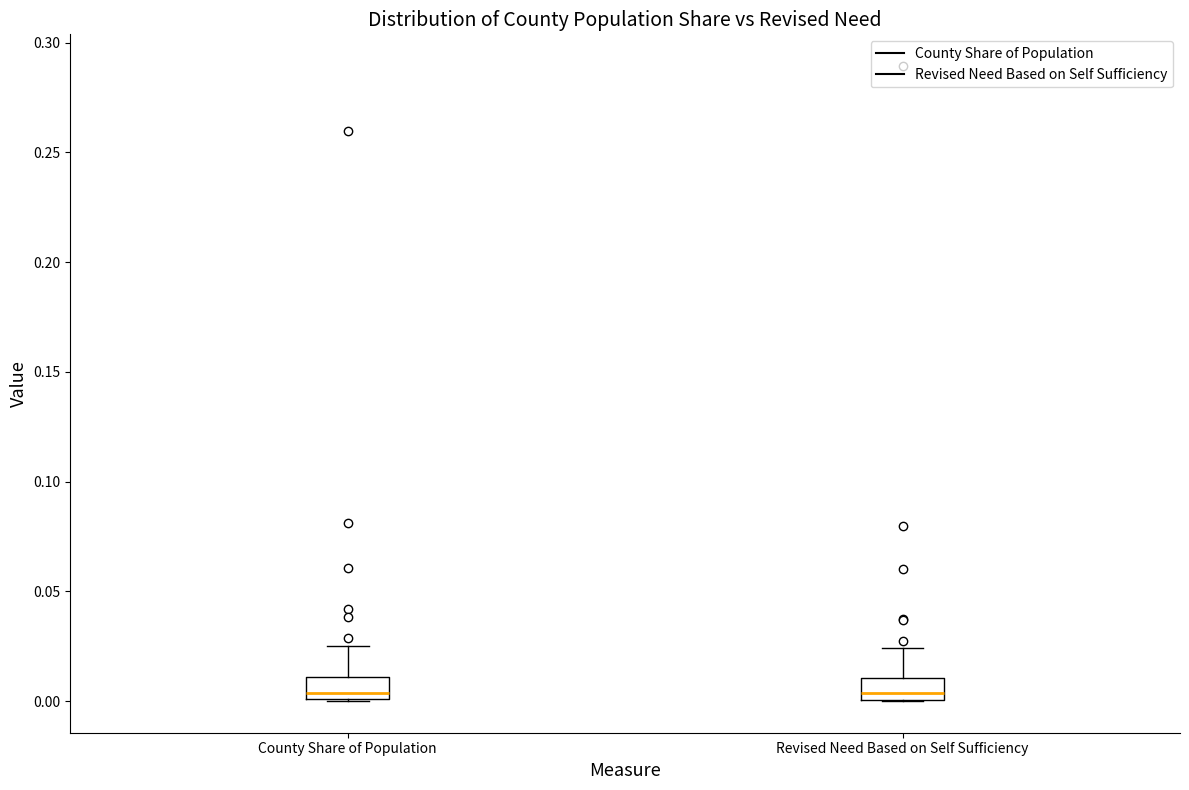

Reading left to right, read every box against the y-axis: the position of its median line, the range the box covers, and the ends of its whiskers. The values are not printed on the chart, so give them approximately, as read against the axis.

County Share of Population: median 0.005, box 0.000 to 0.010, whiskers 0.000 to 0.025
Revised Need Based on Self Sufficiency: median 0.005, box 0.000 to 0.010, whiskers 0.000 to 0.025